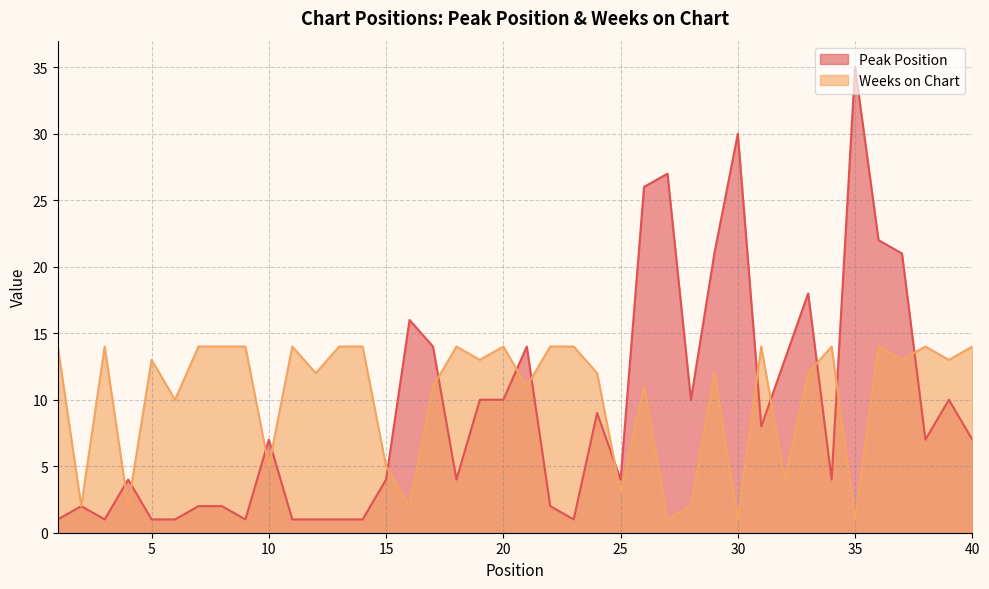

How many values in the Weeks on Chart series are below 13?

19